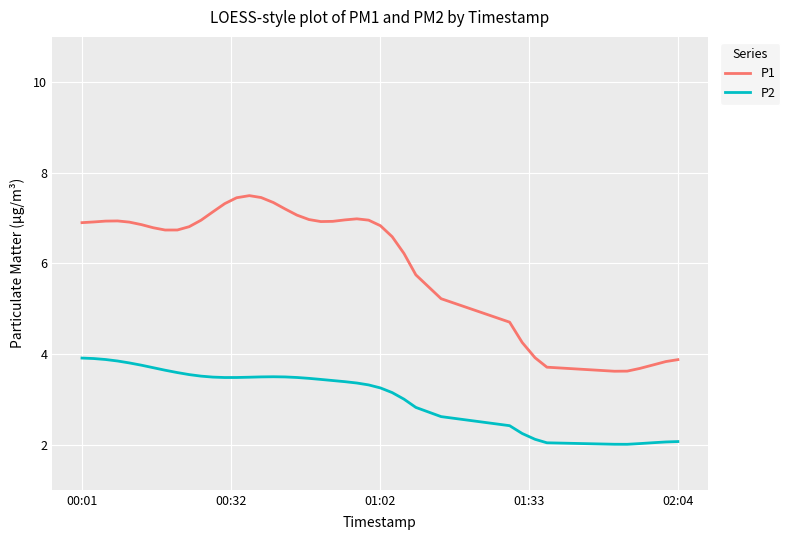

What is the maximum value shown in the chart?

7.5